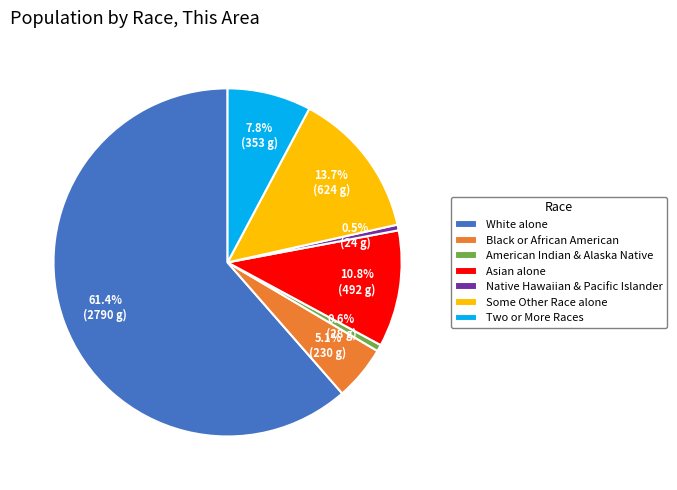

How many slices are in this pie chart?

7